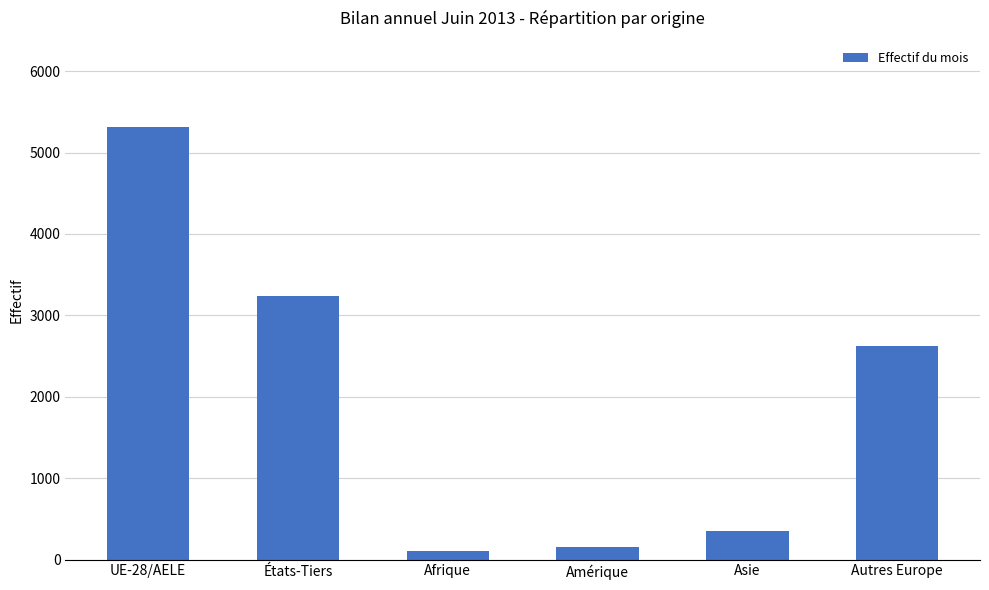

What is the minimum value shown in the chart?

105